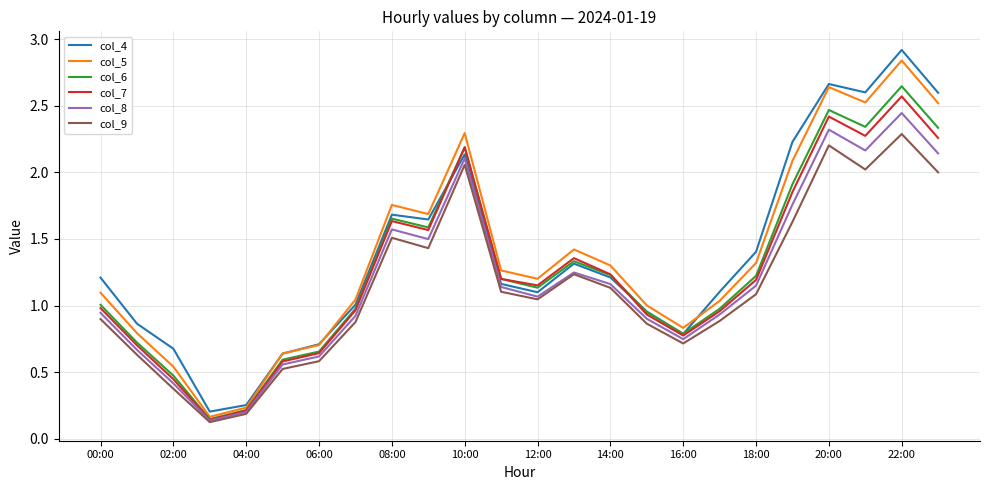

Which series has the largest range (max minus min)?

col_4